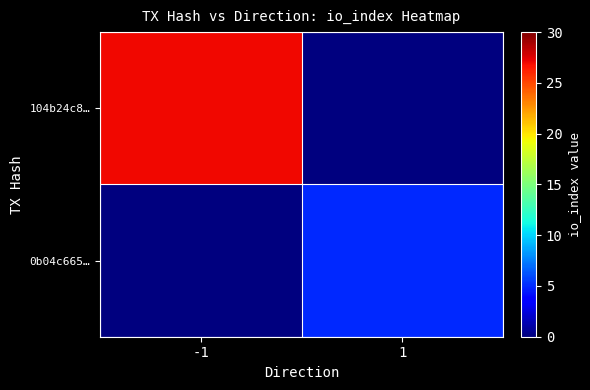

What is the spread (max minus min) of values at 1?

5